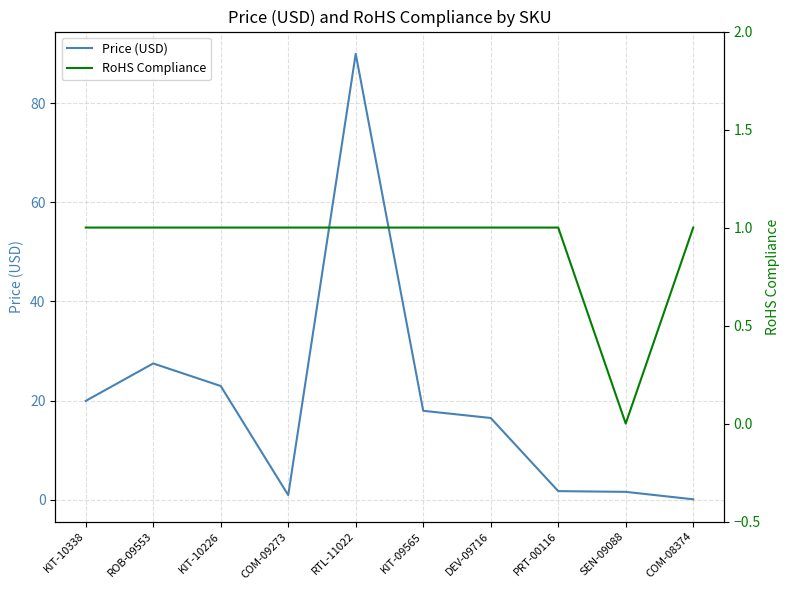

Is this an area chart (filled region under the line)?

No